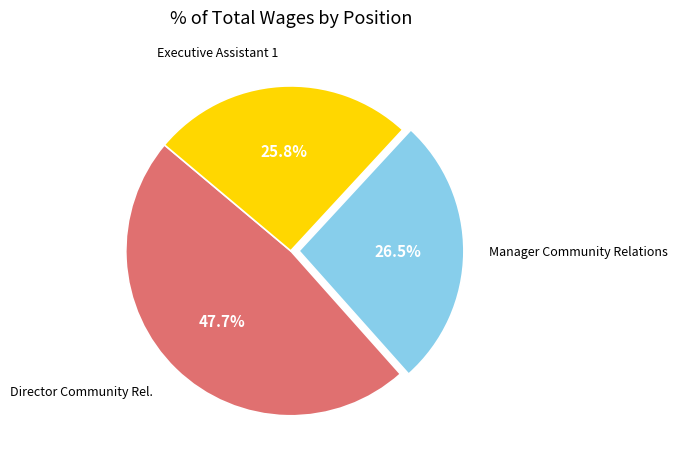

Is there any slice that represents more than half of the pie?

No